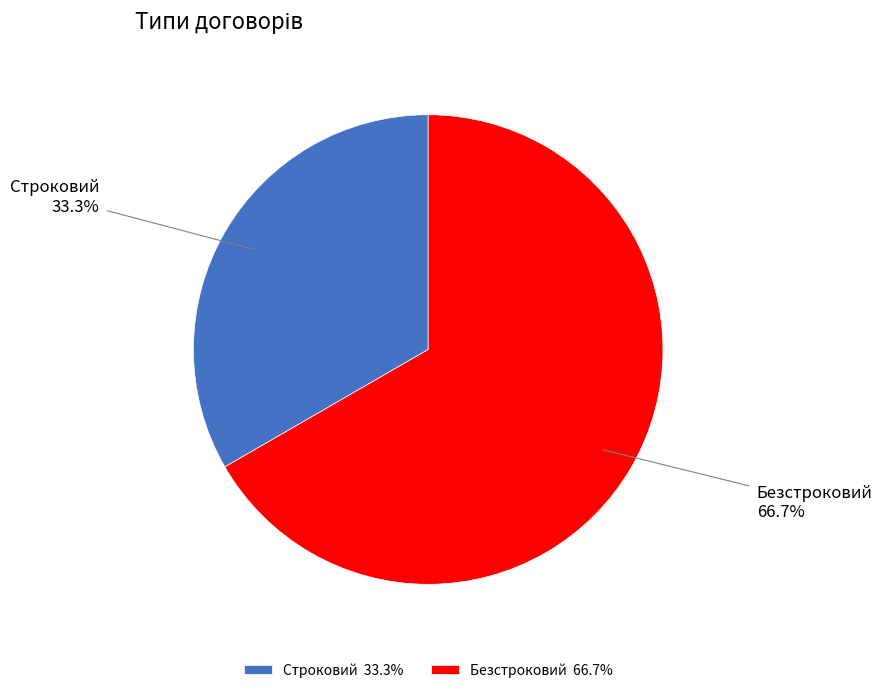

Rank the categories by value from highest to lowest.

Безстроковий, Строковий